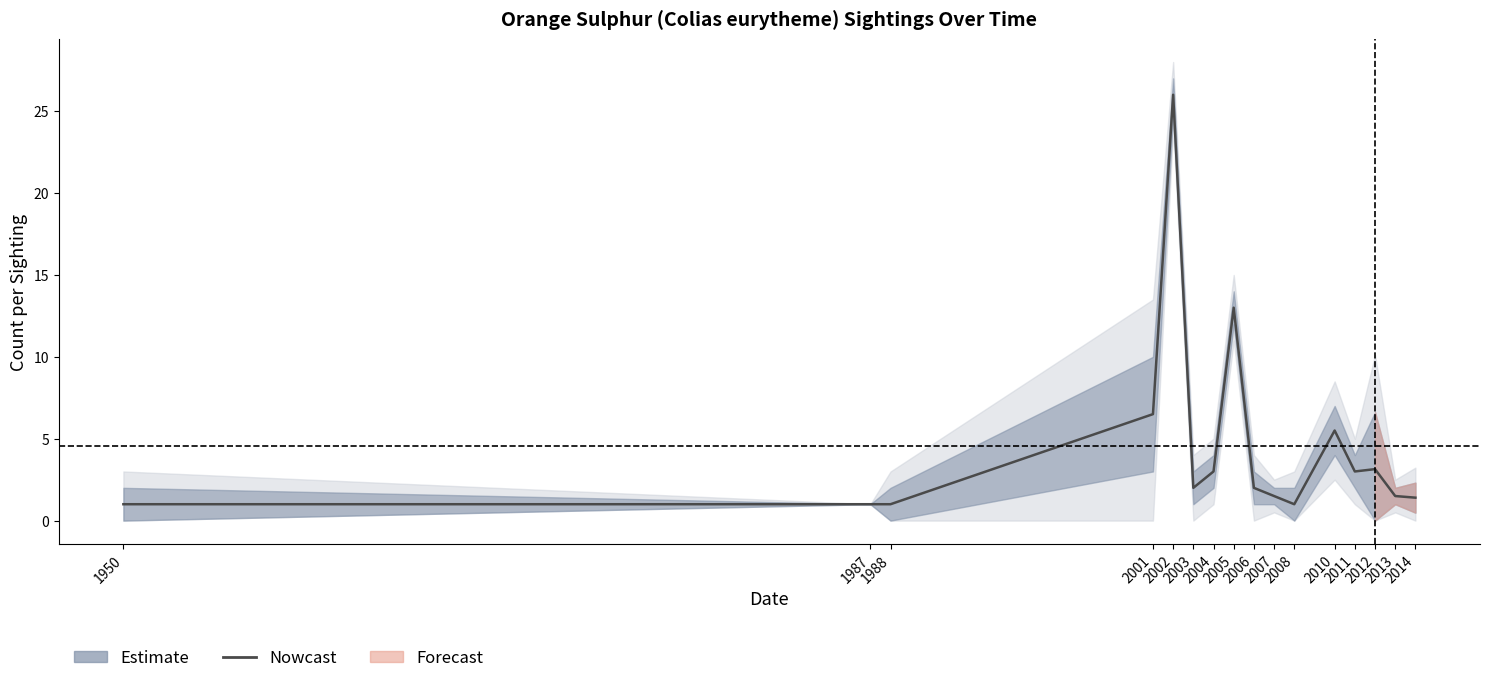

Does the chart display data point markers on the line(s)?

No